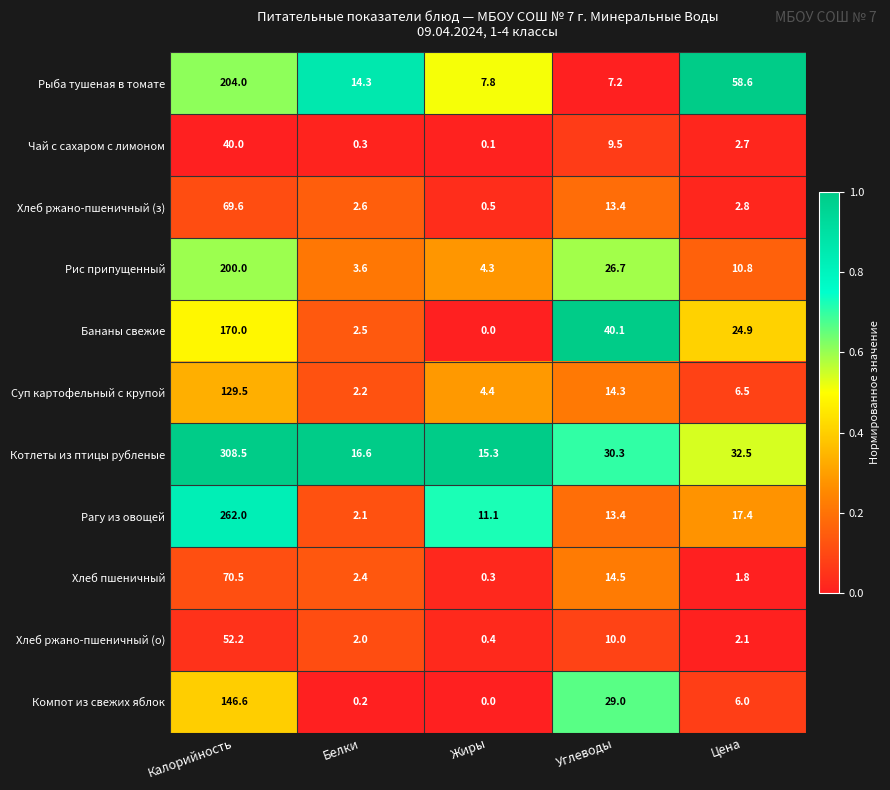

Which series changed the most between Белки and Цена?

Рыба тушеная в томате